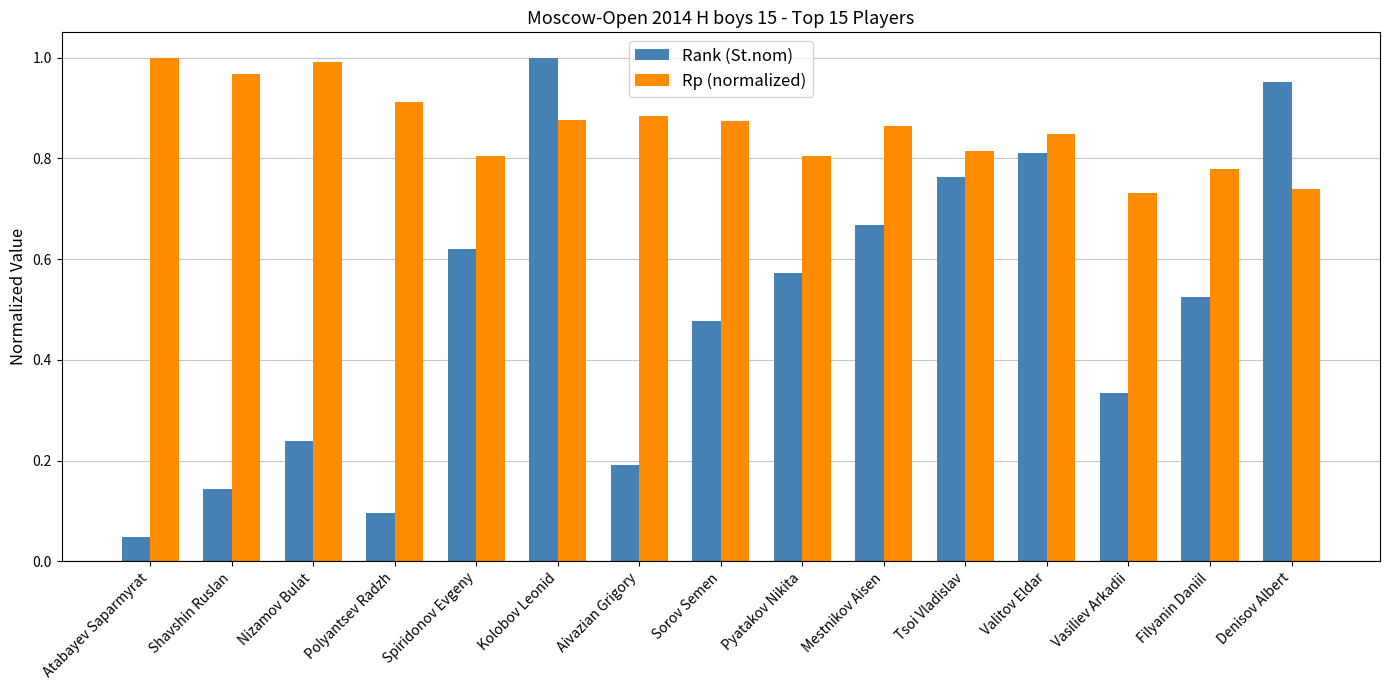

Is the value of Rp (normalized) at Tsoi Vladislav greater than the value of Rank (St.nom) at Tsoi Vladislav?

Yes